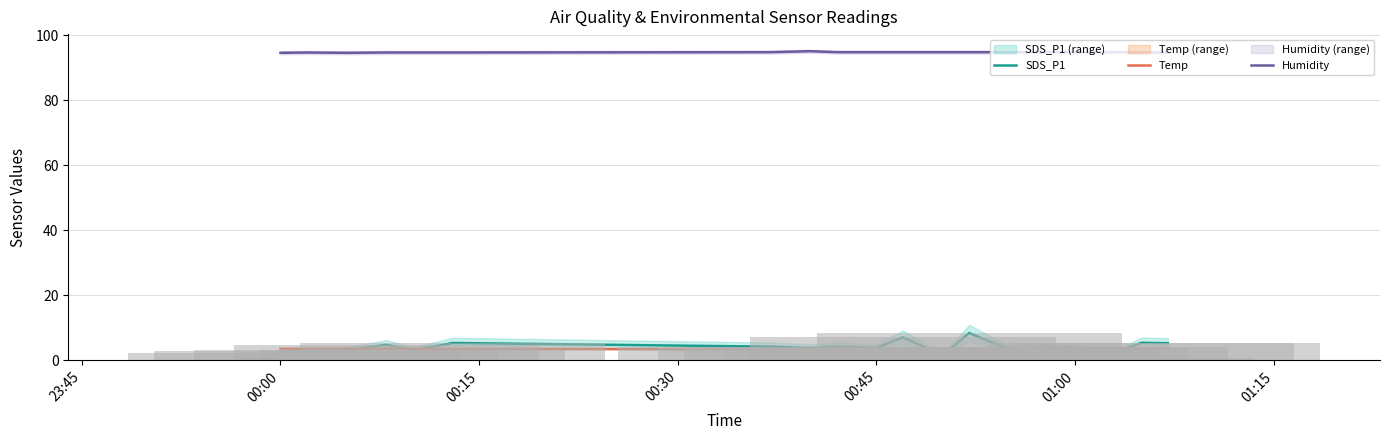

What is the average value of the SDS_P1 series?

4.1